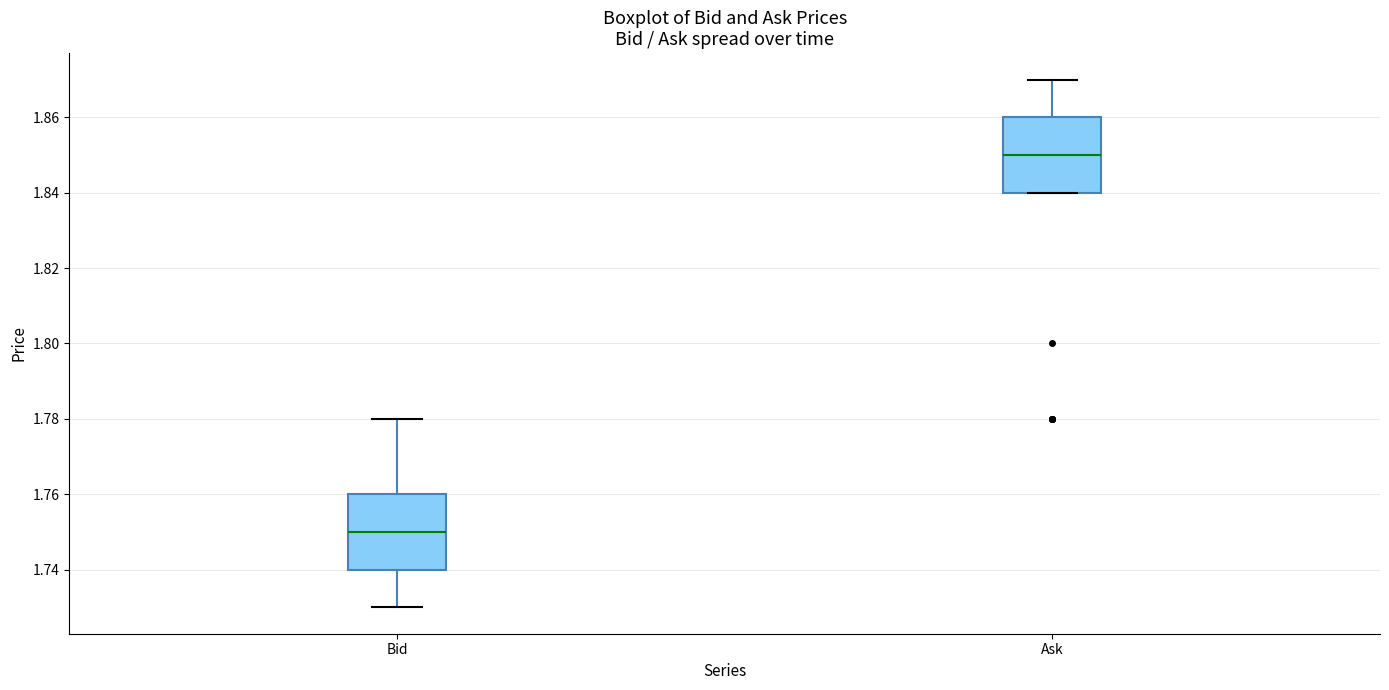

Reading left to right, transcribe this box plot: for each box, give where its median line is, the range the box spans, and where its two whiskers end, as read against the y-axis. The values are not printed on the chart, so give them approximately, as read against the axis.

Bid: median 1.75, box 1.74 to 1.76, whiskers 1.73 to 1.78
Ask: median 1.85, box 1.84 to 1.86, whiskers 1.84 to 1.87